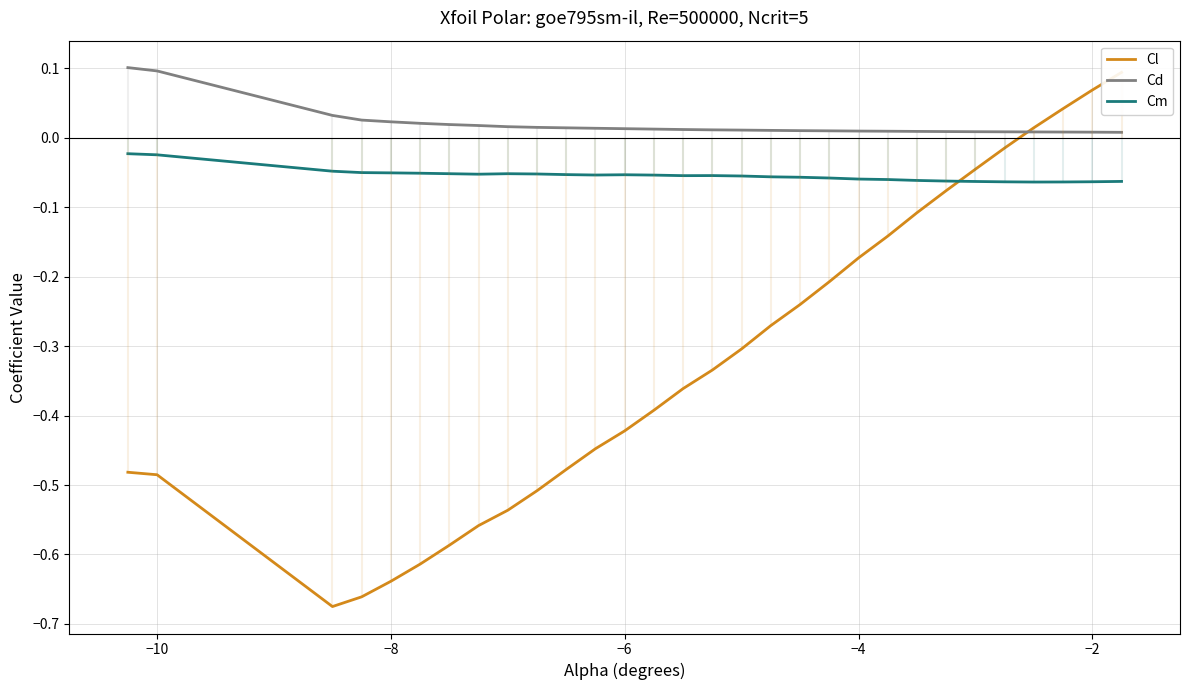

What is the difference between the maximum and minimum values in the Cd series?

0.1